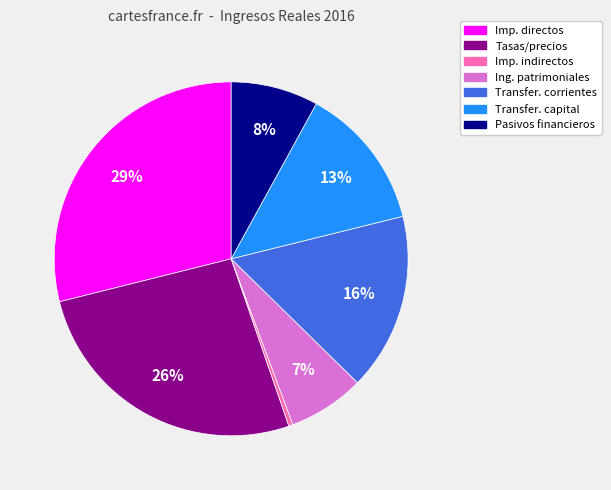

Does any single category account for the majority?

No